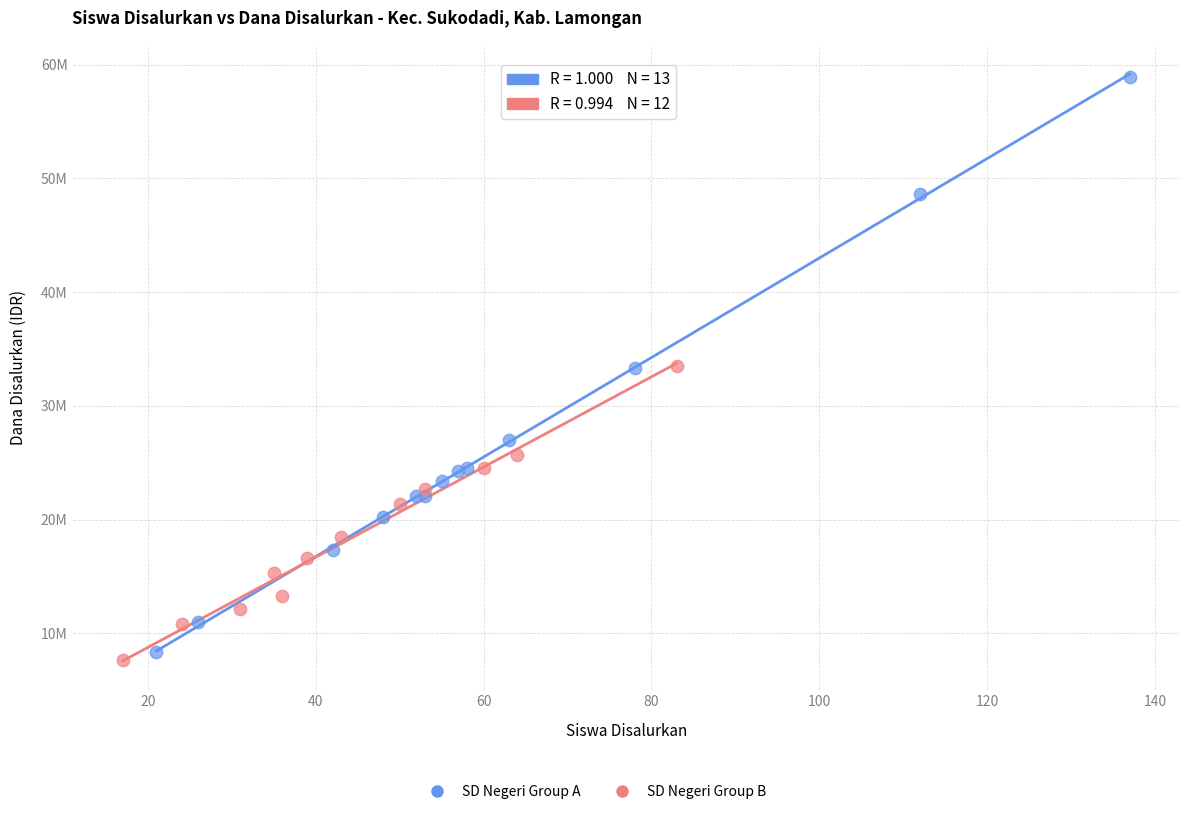

Which series has the largest Y range (max minus min)?

SD Negeri Group A